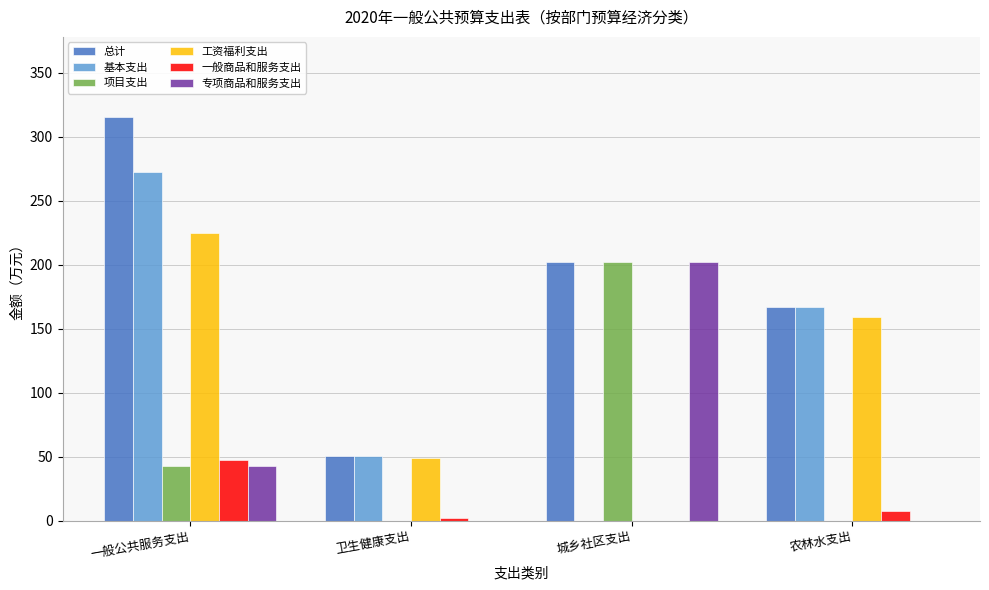

Is it true that 项目支出 equals 60.7 at 城乡社区支出?

False